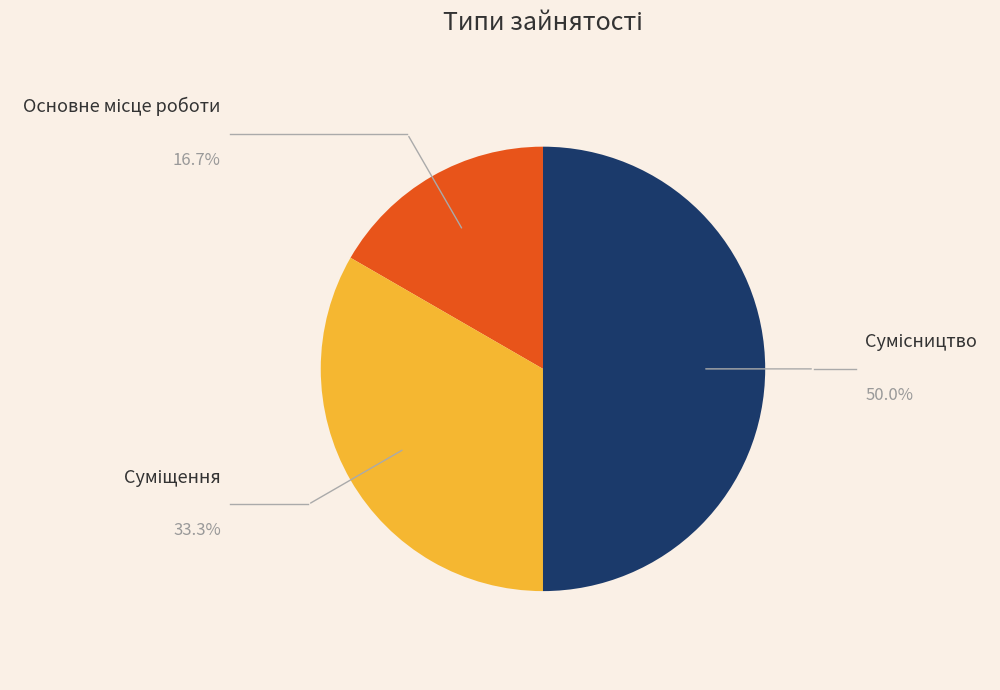

Count the number of slices in the pie.

3